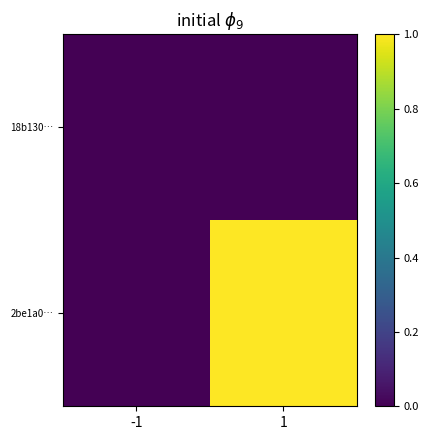

What is the maximum value shown in the chart?

1